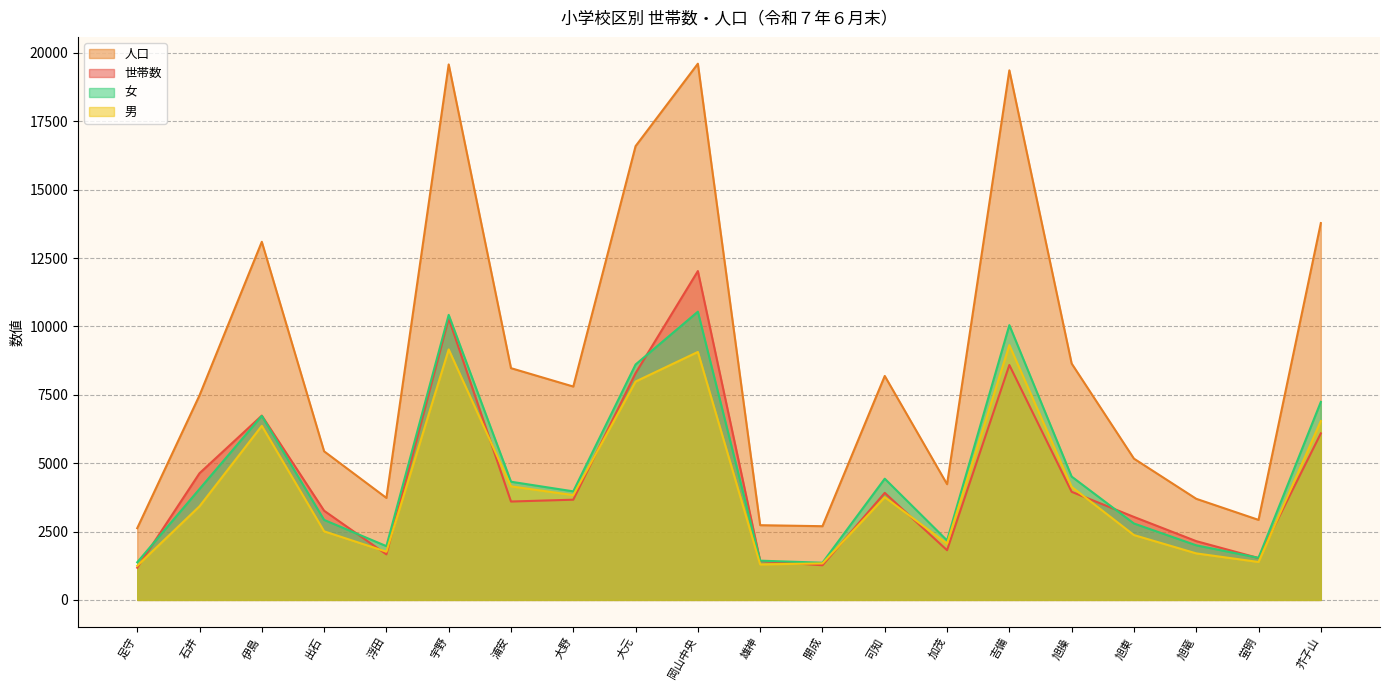

Is it true that 世帯数 equals 1666 at 浮田?

True